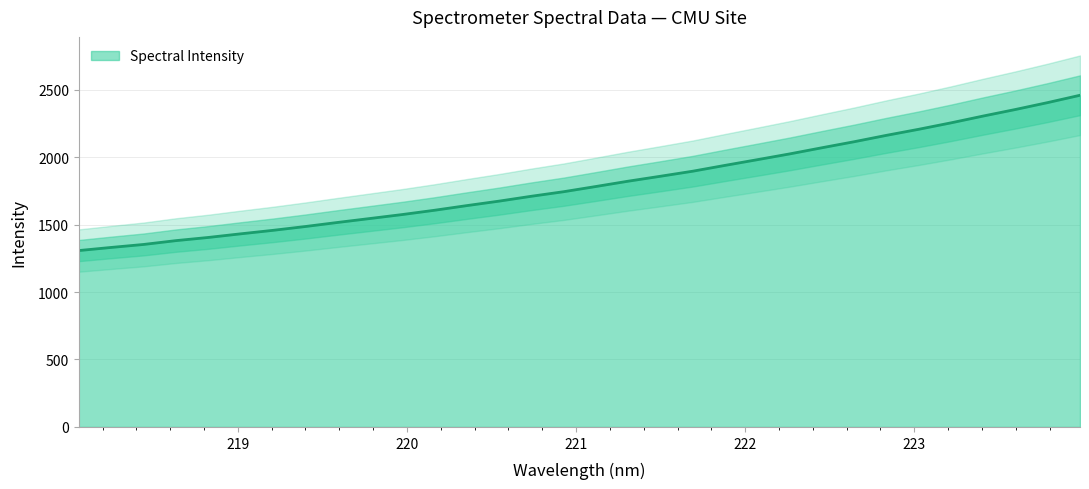

Reading left to right, extract all data points from this chart.

218.0596=1307.5	218.2508=1330.7	218.442=1352.7	218.6332=1381.0	218.8244=1404.5	219.0156=1431.4	219.2067=1457.2	219.3979=1485.5	219.589=1515.7	219.7801=1544.9	219.9712=1574.3	220.1623=1606.1	220.3533=1640.6	220.5444=1673.8	220.7354=1709.9	220.9264=1743.7	221.1174=1782.3	221.3083=1821.7	221.4993=1858.3	221.6902=1895.7	221.8812=1938.9	222.0721=1981.1	222.263=2023.9	222.4538=2069.4	222.6447=2114.2	222.8355=2161.6	223.0264=2206.5	223.2172=2254.2	223.408=2304.7	223.5987=2353.3	223.7895=2404.4	223.9802=2458.6